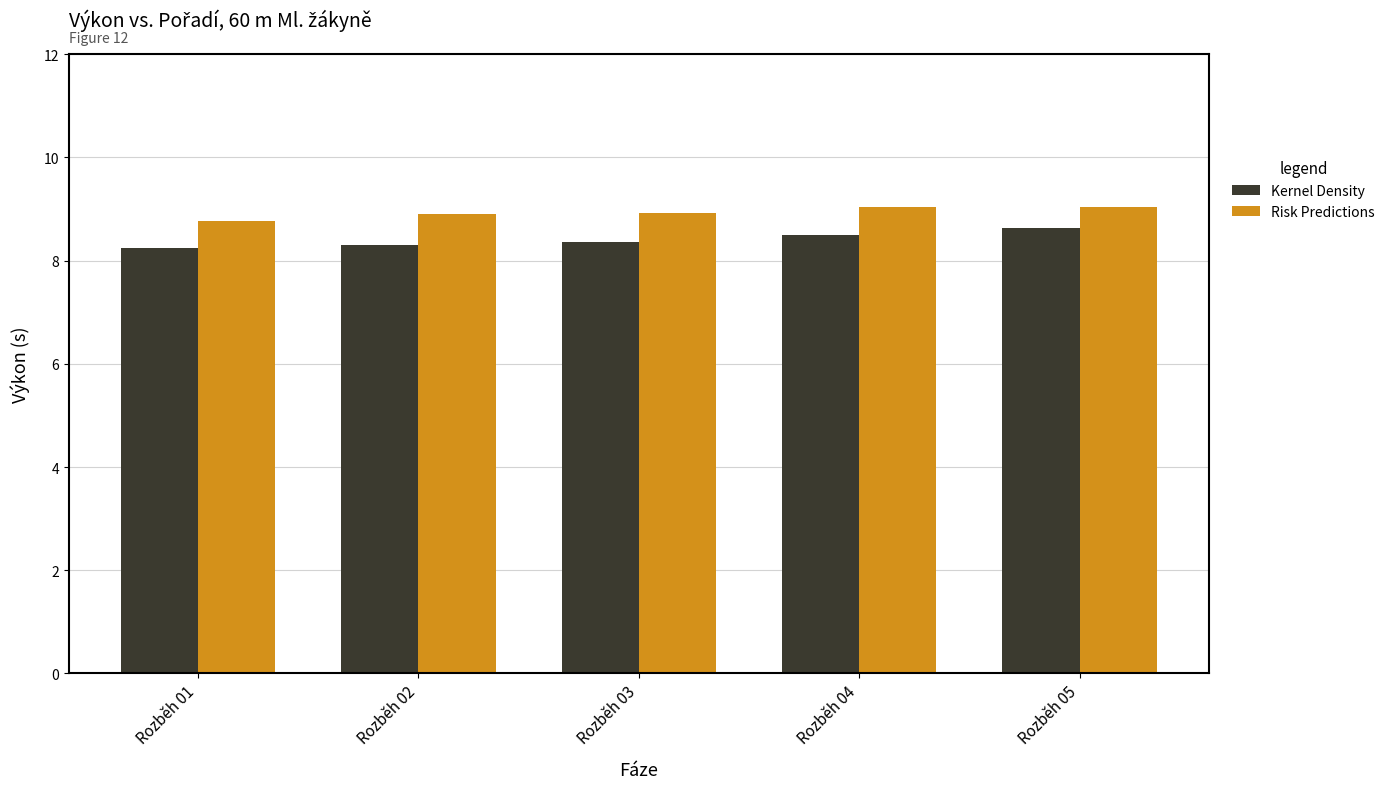

What is the total value across all series at Rozběh 05?

17.7